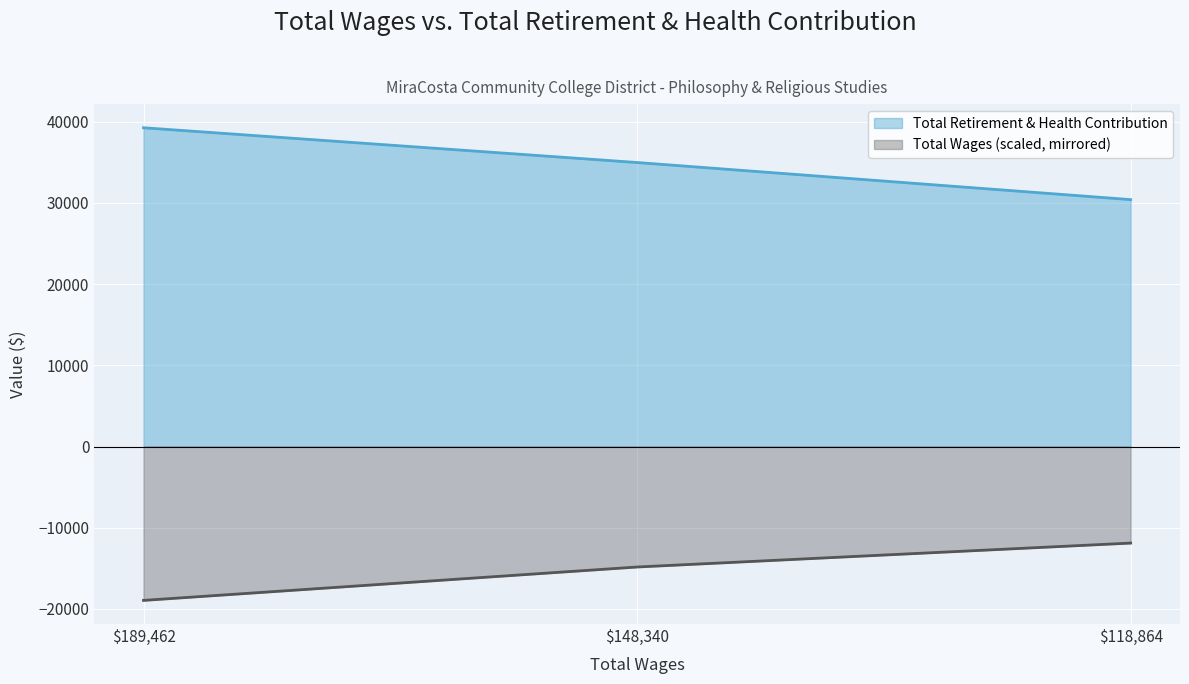

At which label does Total Wages reach its minimum?

189462